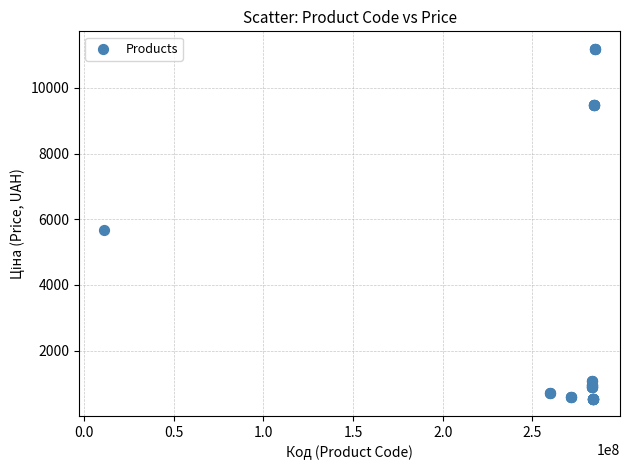

What Y value in the scatter plot is closest to 5863?

5673.8